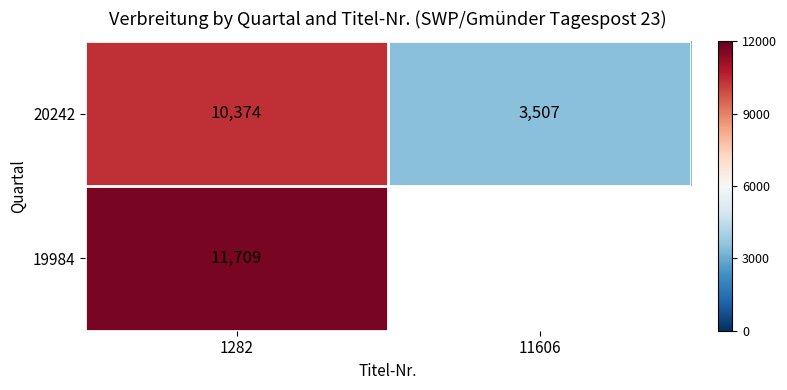

What is the difference between the 20242 values at 1282 and 11606?

6867